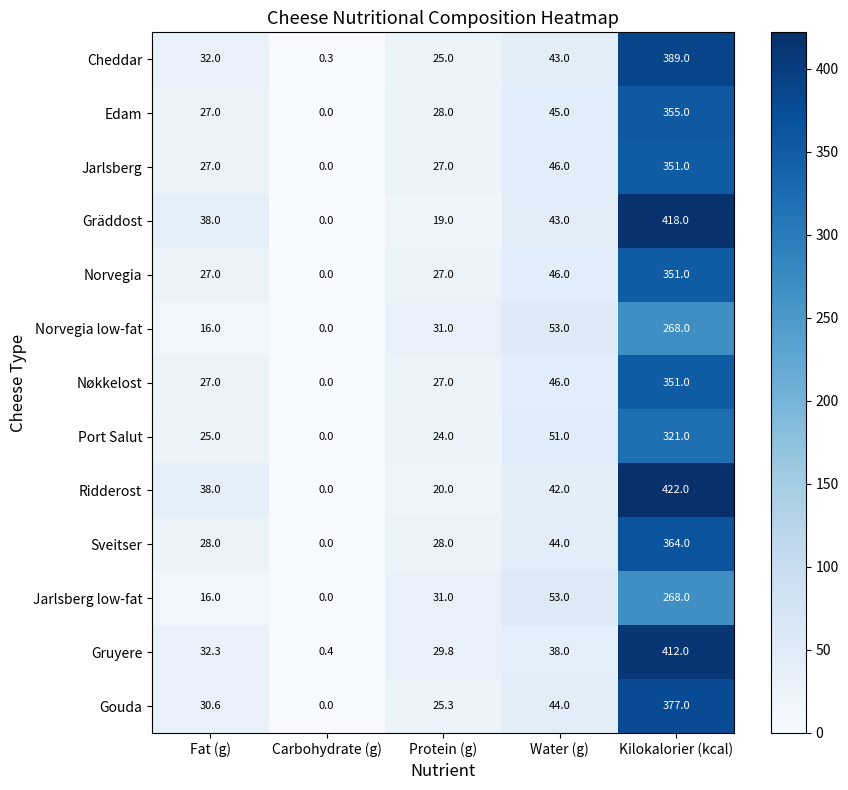

Rank the categories by Norvegia low-fat value from lowest to highest.

Carbohydrate (g), Fat (g), Protein (g), Water (g), Kilokalorier (kcal)